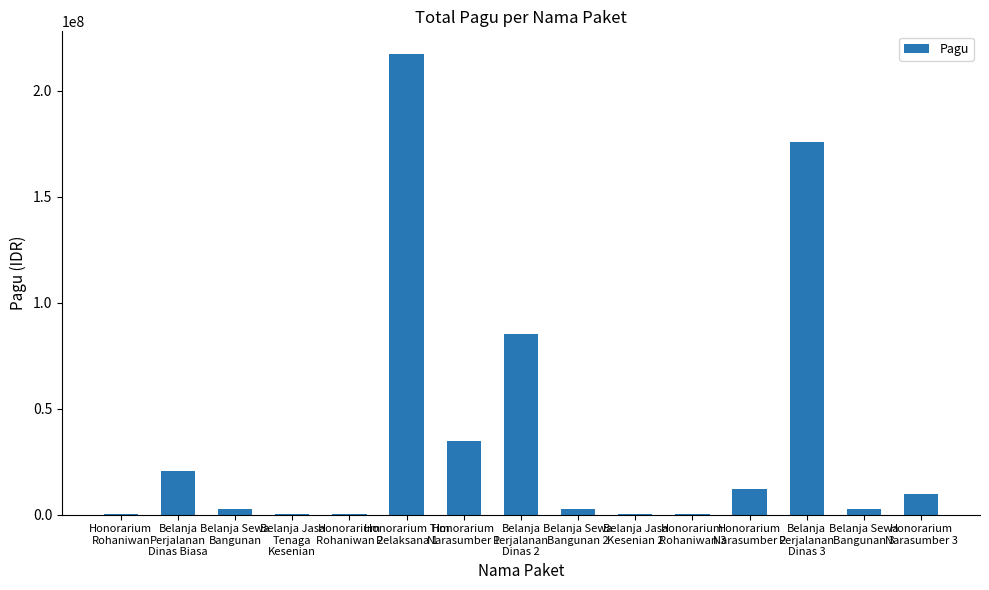

Reading left to right, what are all the values shown in this chart?

Honorarium
Rohaniwan=400000	Belanja
Perjalanan
Dinas Biasa=20650000	Belanja Sewa
Bangunan=2500000	Belanja Jasa
Tenaga
Kesenian=400000	Honorarium
Rohaniwan 2=400000	Honorarium Tim
Pelaksana 1=217200000	Honorarium
Narasumber 1=34750000	Belanja
Perjalanan
Dinas 2=85366000	Belanja Sewa
Bangunan 2=2500000	Belanja Jasa
Kesenian 2=400000	Honorarium
Rohaniwan 3=400000	Honorarium
Narasumber 2=11950000	Belanja
Perjalanan
Dinas 3=175952000	Belanja Sewa
Bangunan 3=2500000	Honorarium
Narasumber 3=9500000